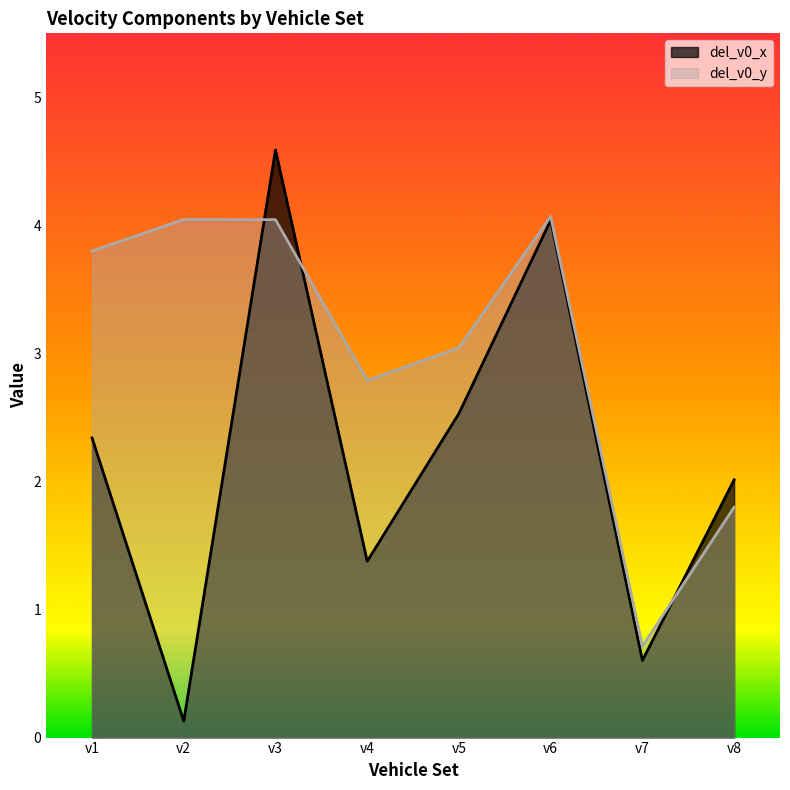

Which series has the widest spread of values?

del_v0_x